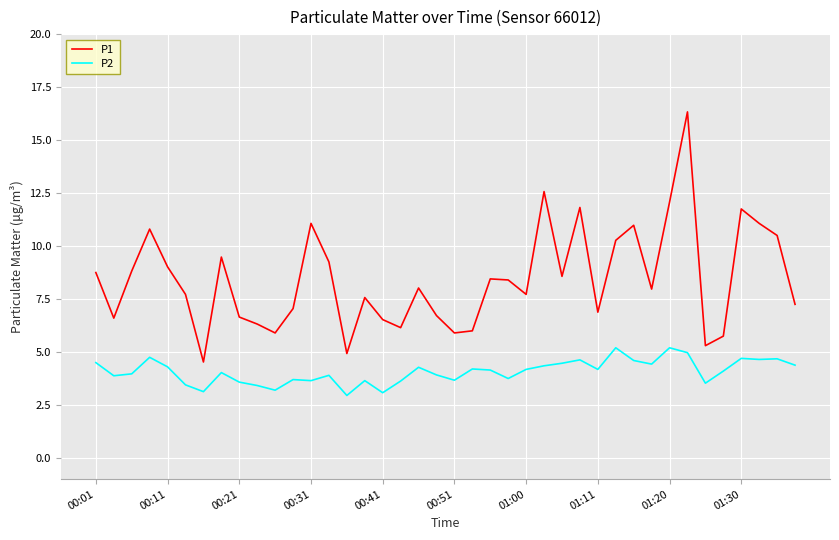

What is the average value of the P1 series?

8.4